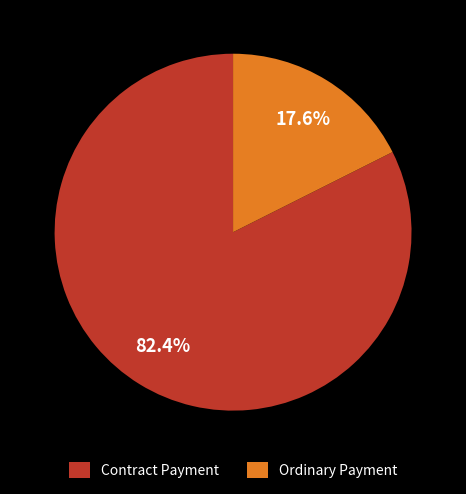

Does Ordinary Payment represent more than half of the total?

No